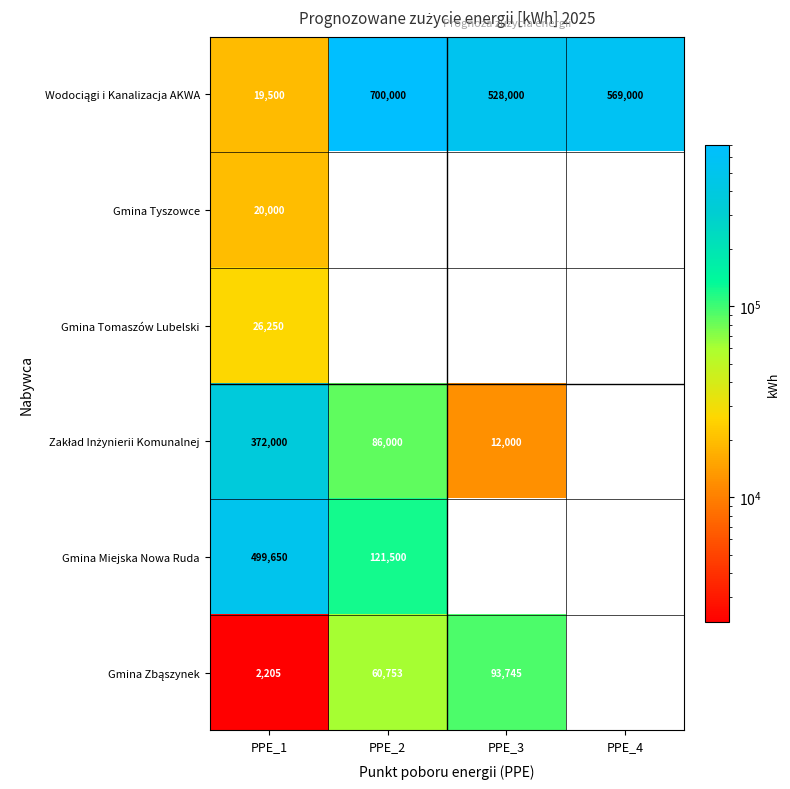

Is it true that Gmina Tomaszów Lubelski equals 37270 at PPE_1?

False